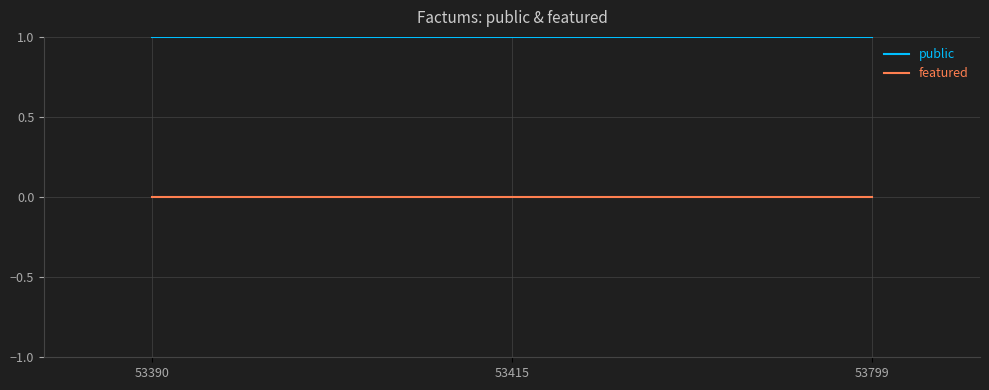

Is this an area chart (filled region under the line)?

No